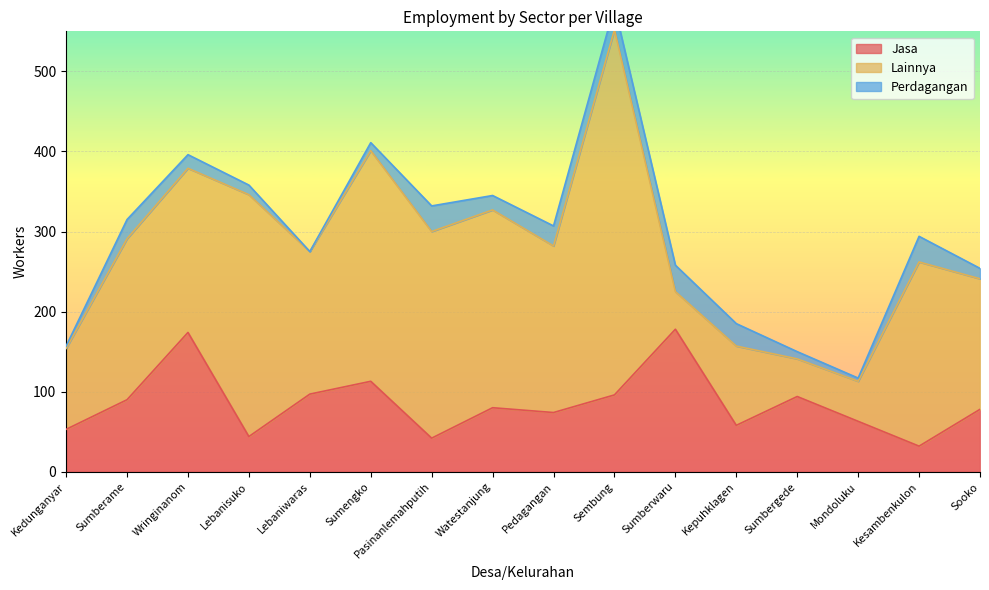

How many values in the Perdagangan series are below 18?

8